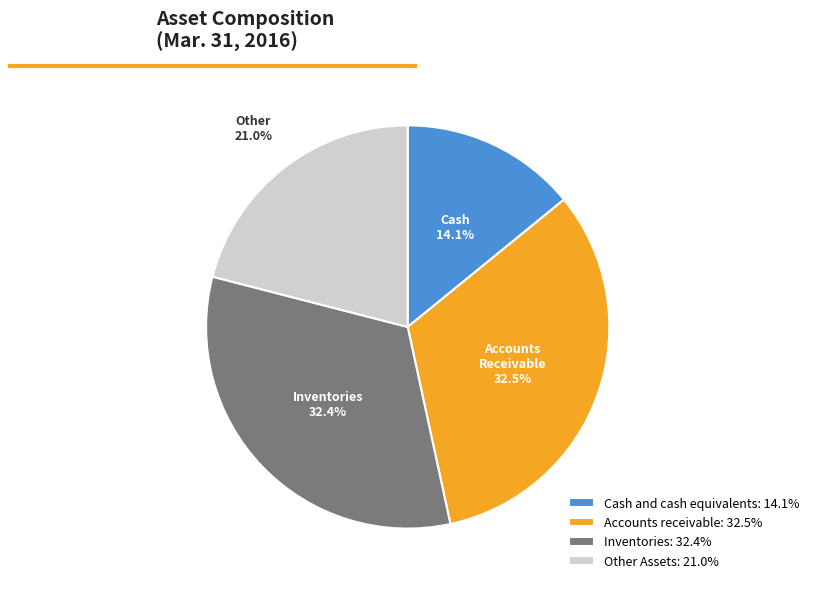

Does any single category account for the majority?

No